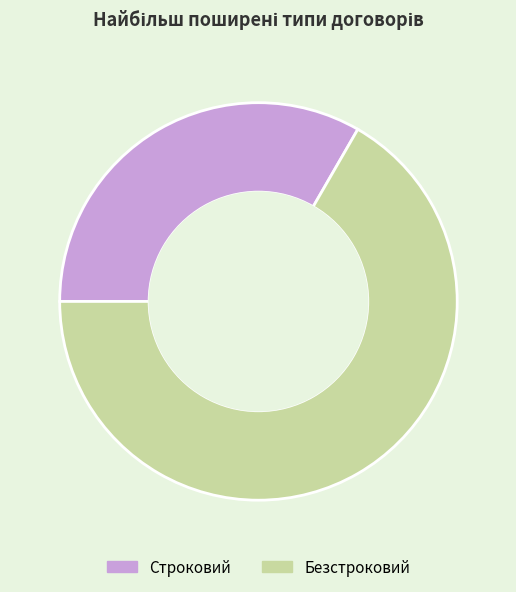

True or false: Безстроковий accounts for 67% of the total.

True